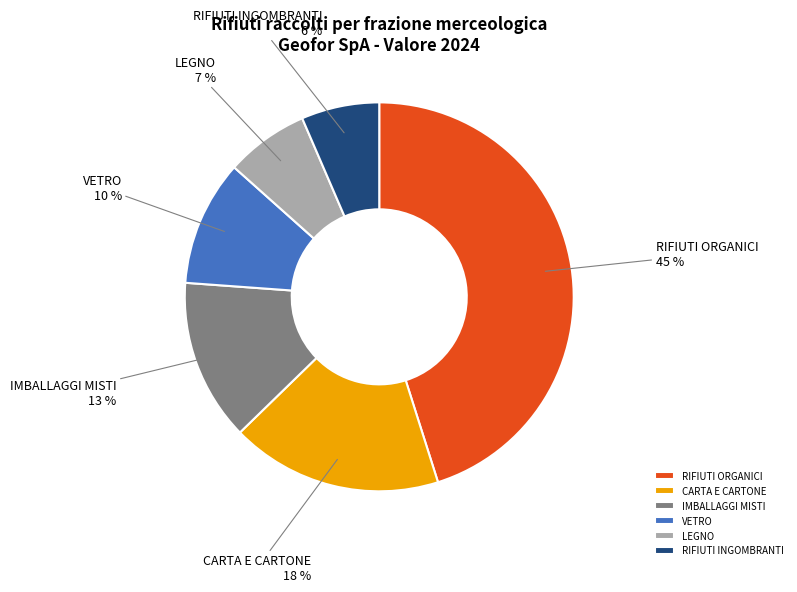

What is the ratio of the value at CARTA E CARTONE to the value at RIFIUTI ORGANICI?

0.4